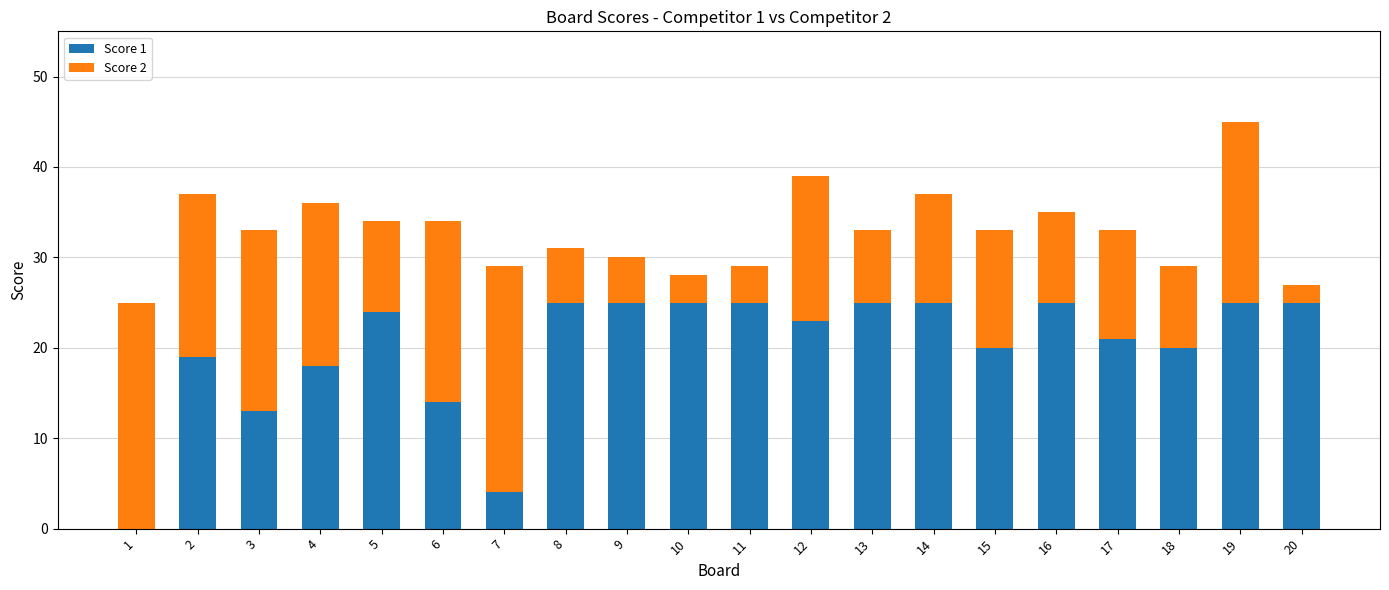

What is the sum of all Score 1 values?

401